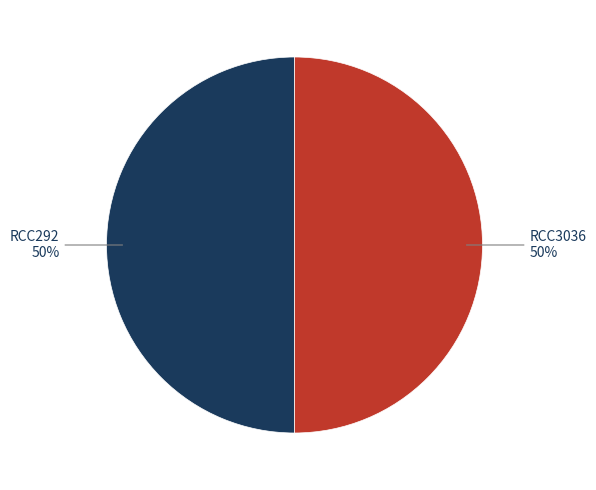

To the nearest percent, what is the average slice percentage?

50%